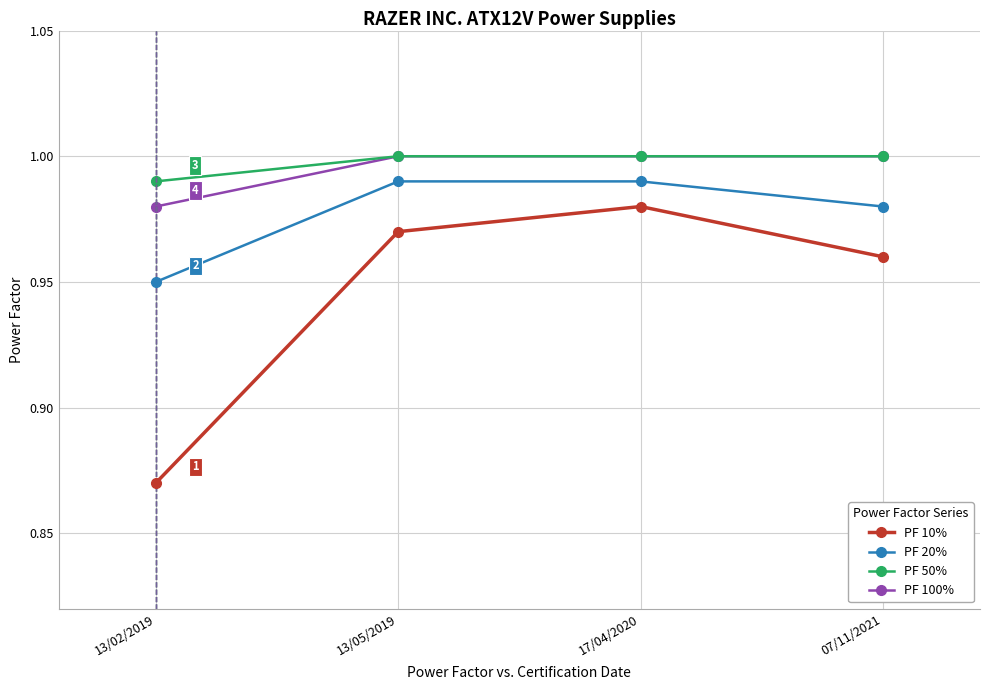

The value of PF 100% at 17/04/2020 is 1.0. True or false?

True